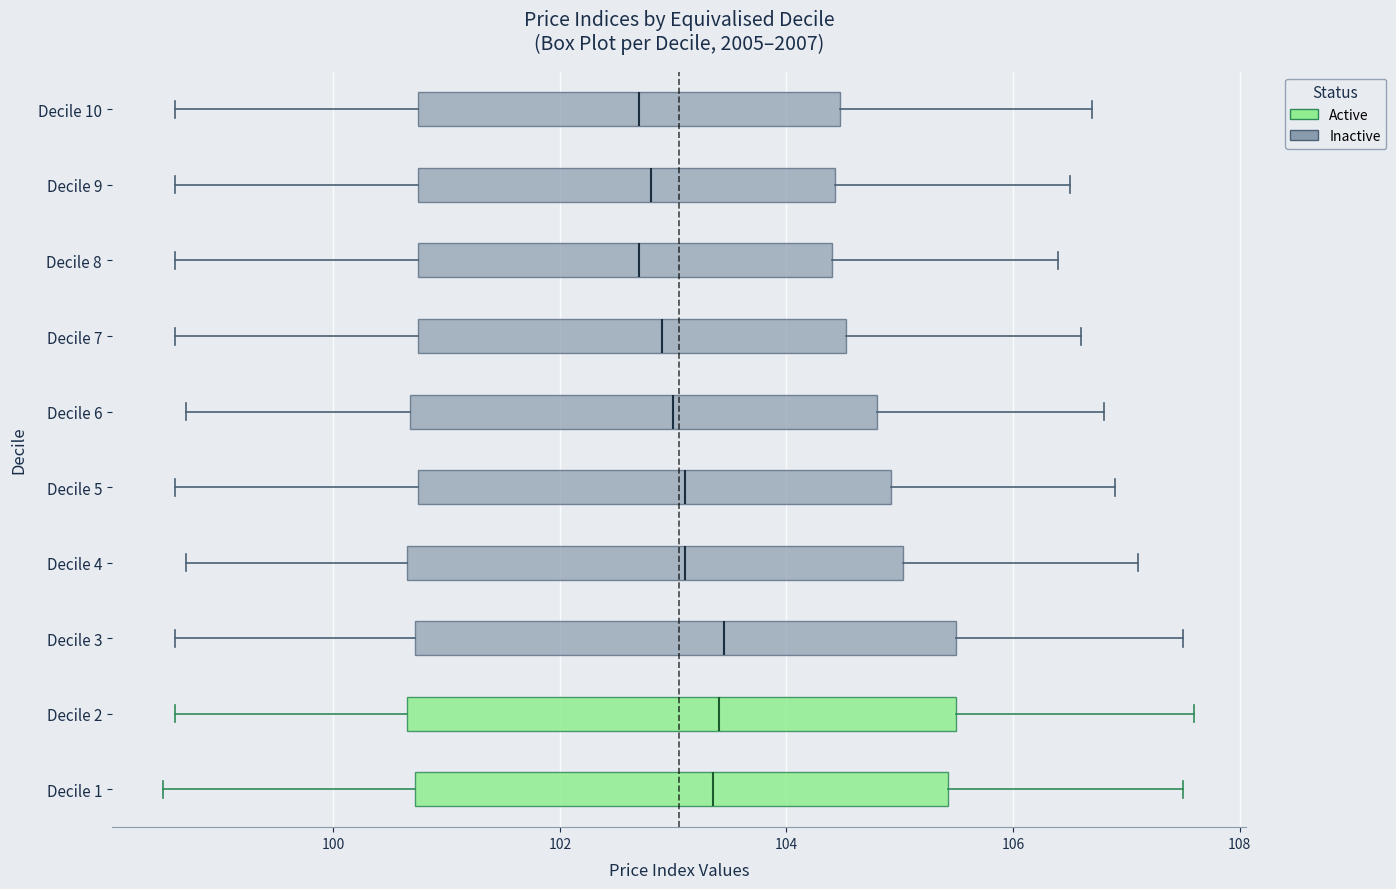

Where does the right whisker of the box for Decile 10 end on the x-axis? The values are not printed on the chart, so give them approximately, as read against the axis.

106.8